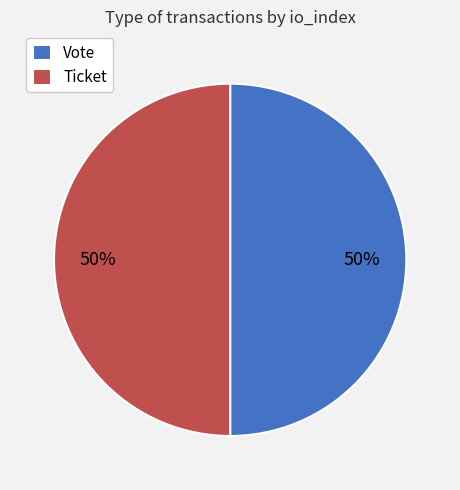

What percentage is the Vote slice, to the nearest percent?

50%